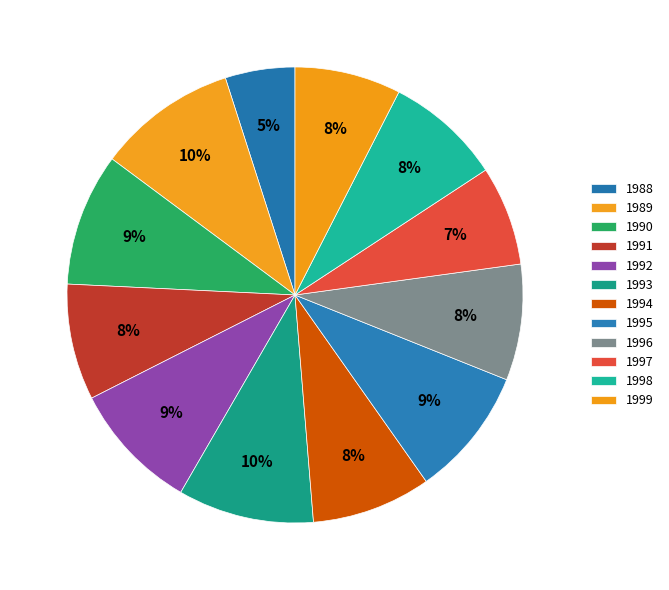

Rank the categories by value from highest to lowest.

1989, 1993, 1990, 1992, 1995, 1994, 1991, 1996, 1998, 1999, 1997, 1988